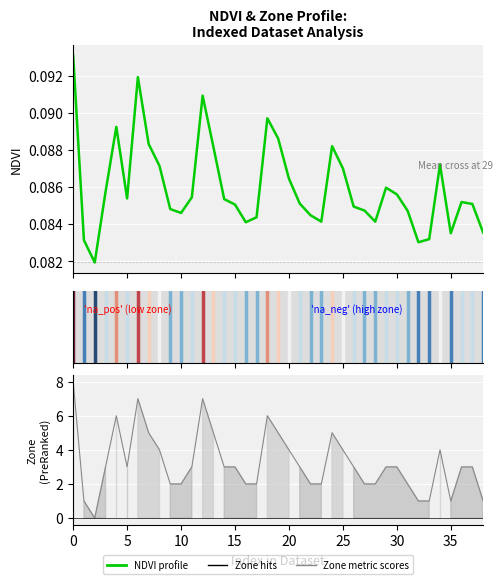

Between 23 and 27, which is larger?

27